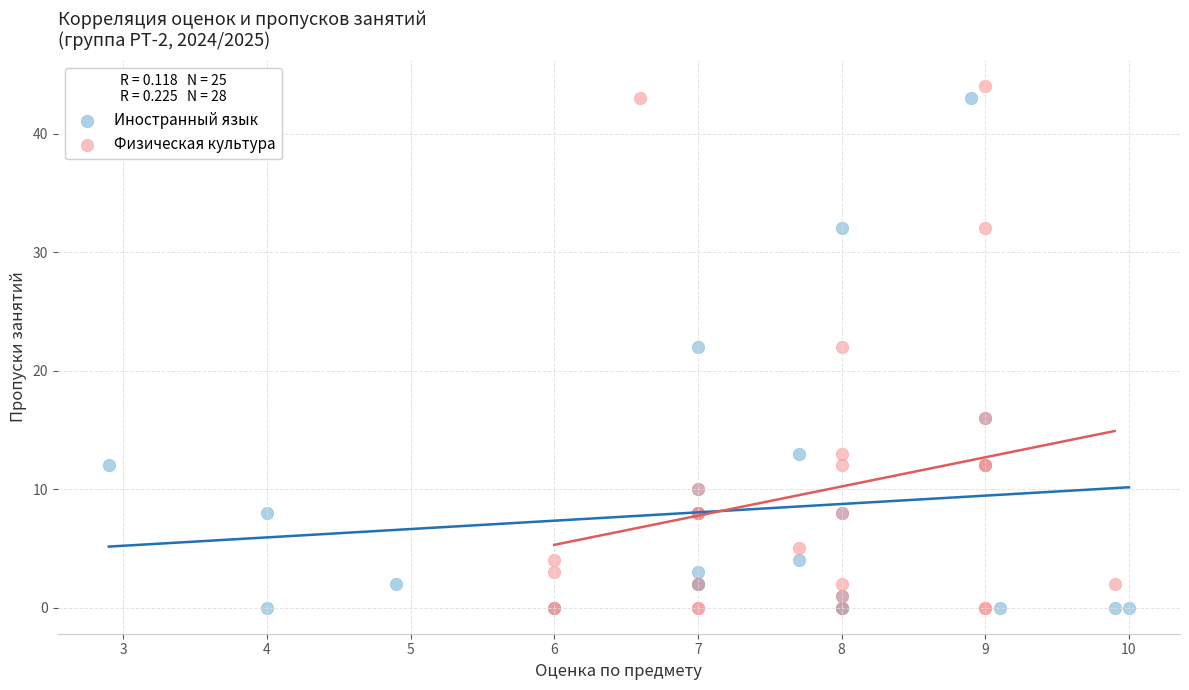

Which series has the largest Y range (max minus min)?

Физическая культура